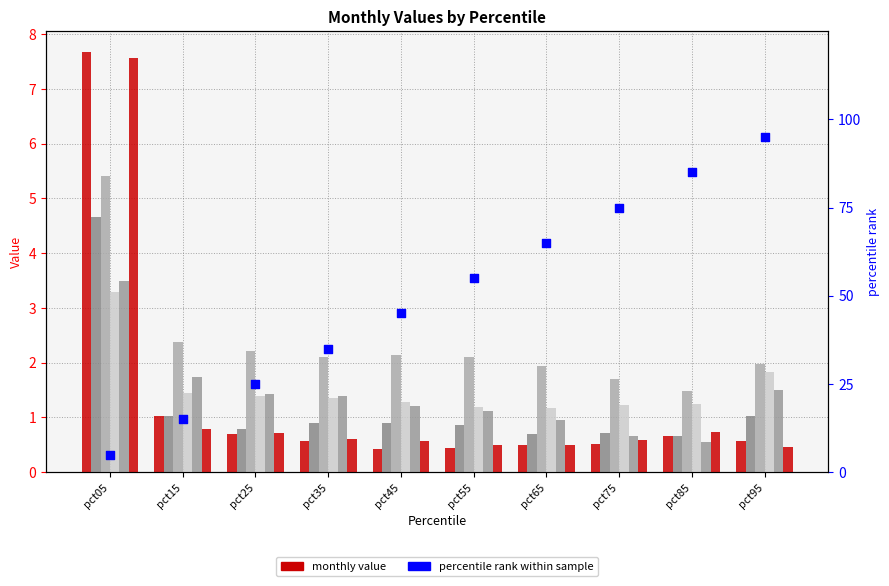

At how many categories does at least one series exceed 4?

1